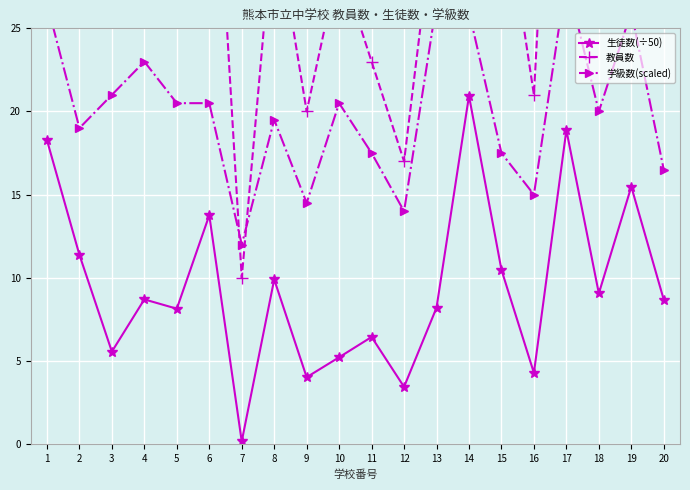

List the series in order of their overall mean, lowest first.

生徒数(÷50), 学級数(scaled), 教員数